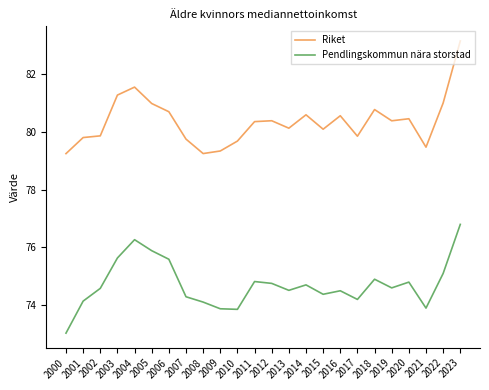

What is the minimum value for Pendlingskommun nära storstad?

73.0